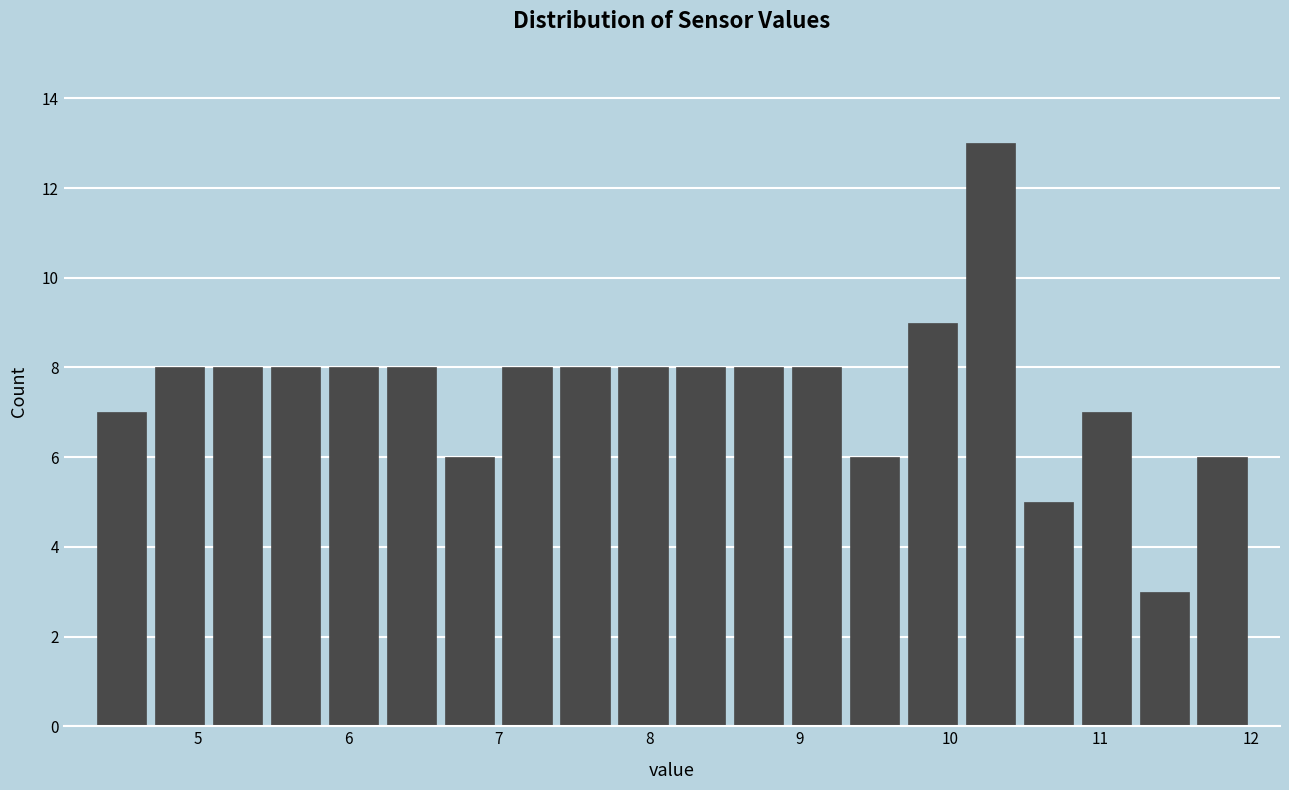

Read against the x-axis, roughly where is the centre of the tallest bar?

10.3